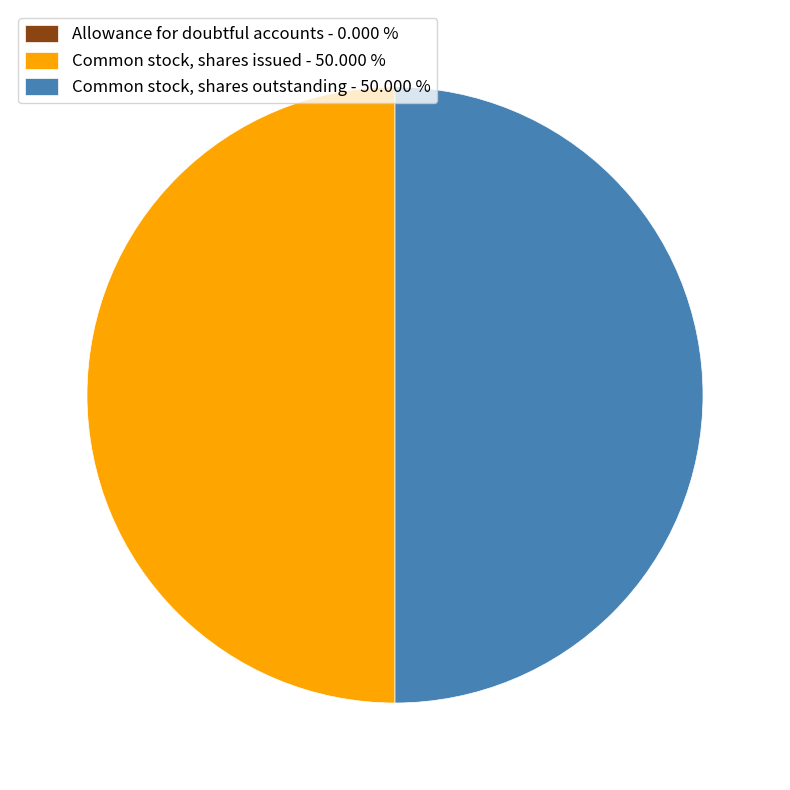

Is the sum of Common stock, shares outstanding - 50.000 % and Common stock, shares issued - 50.000 % greater than half?

Yes